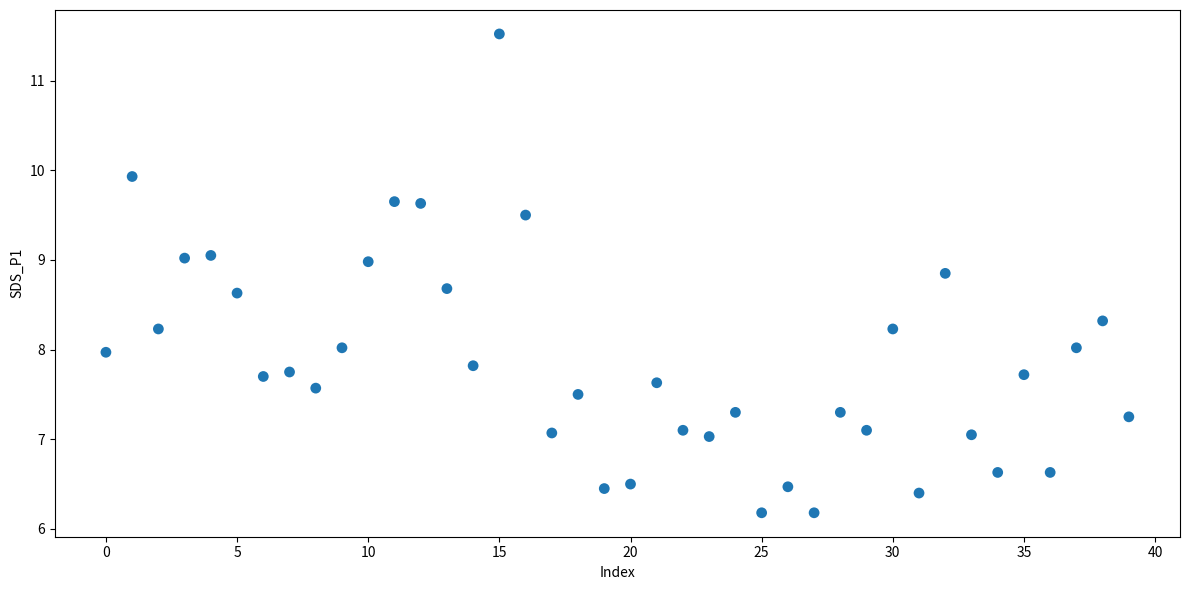

What is the range of Y values (max minus min)?

5.3